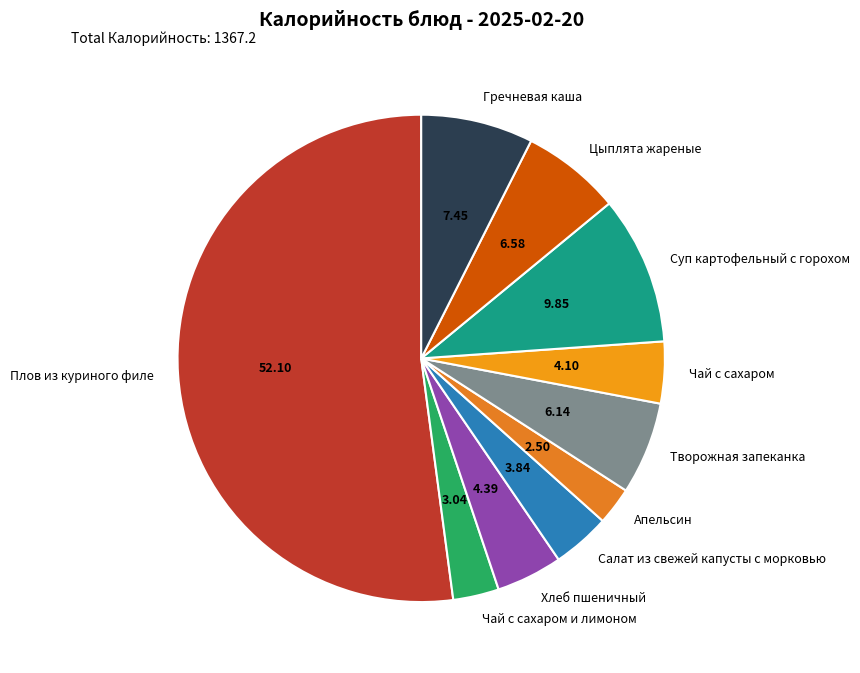

Count the number of slices in the pie.

10